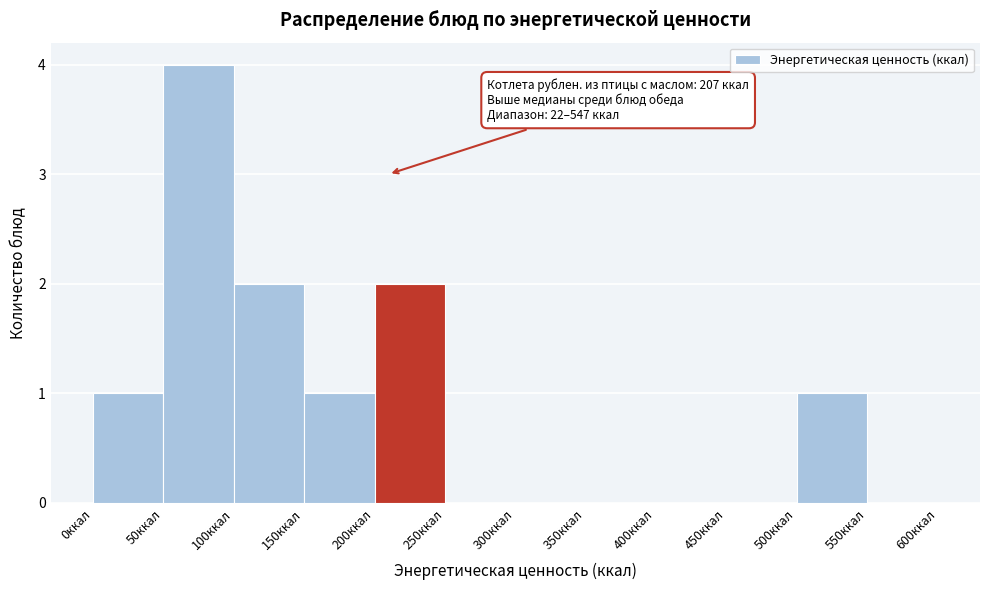

Over which range of the x-axis is the bar tallest?

50 to 100